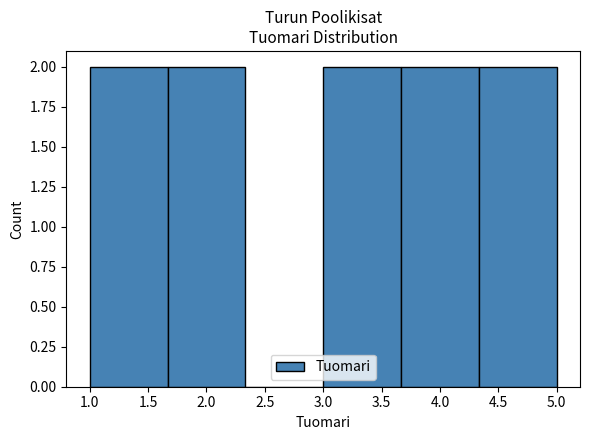

What is the height of the bar covering 3.65 to 4.35 on the x-axis? Neither the bar edges nor the heights are printed on the chart, so give them approximately, as read against the axes.

2